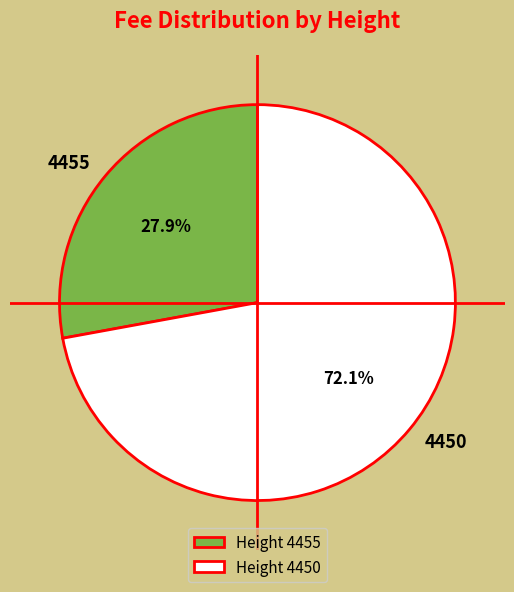

To the nearest percent, what is the combined percentage of 4450 and 4455?

100%